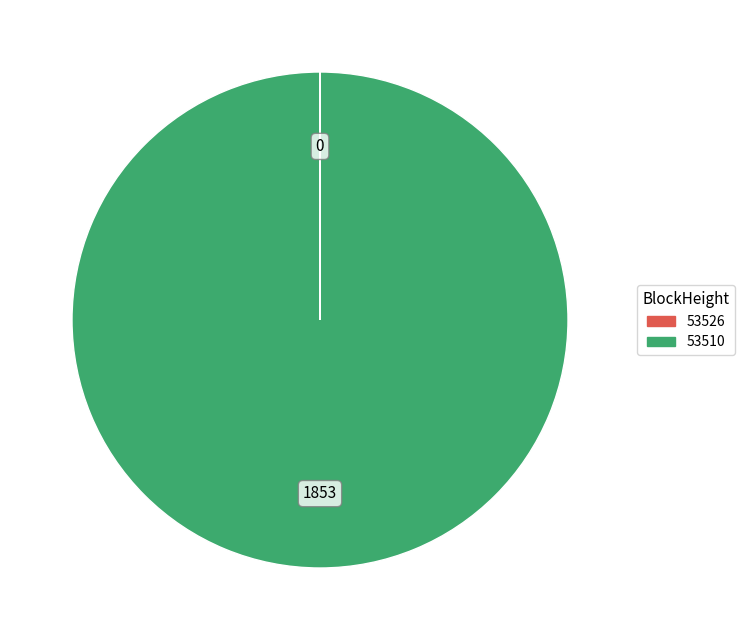

The 53510 slice represents 100% of the pie. True or false?

True